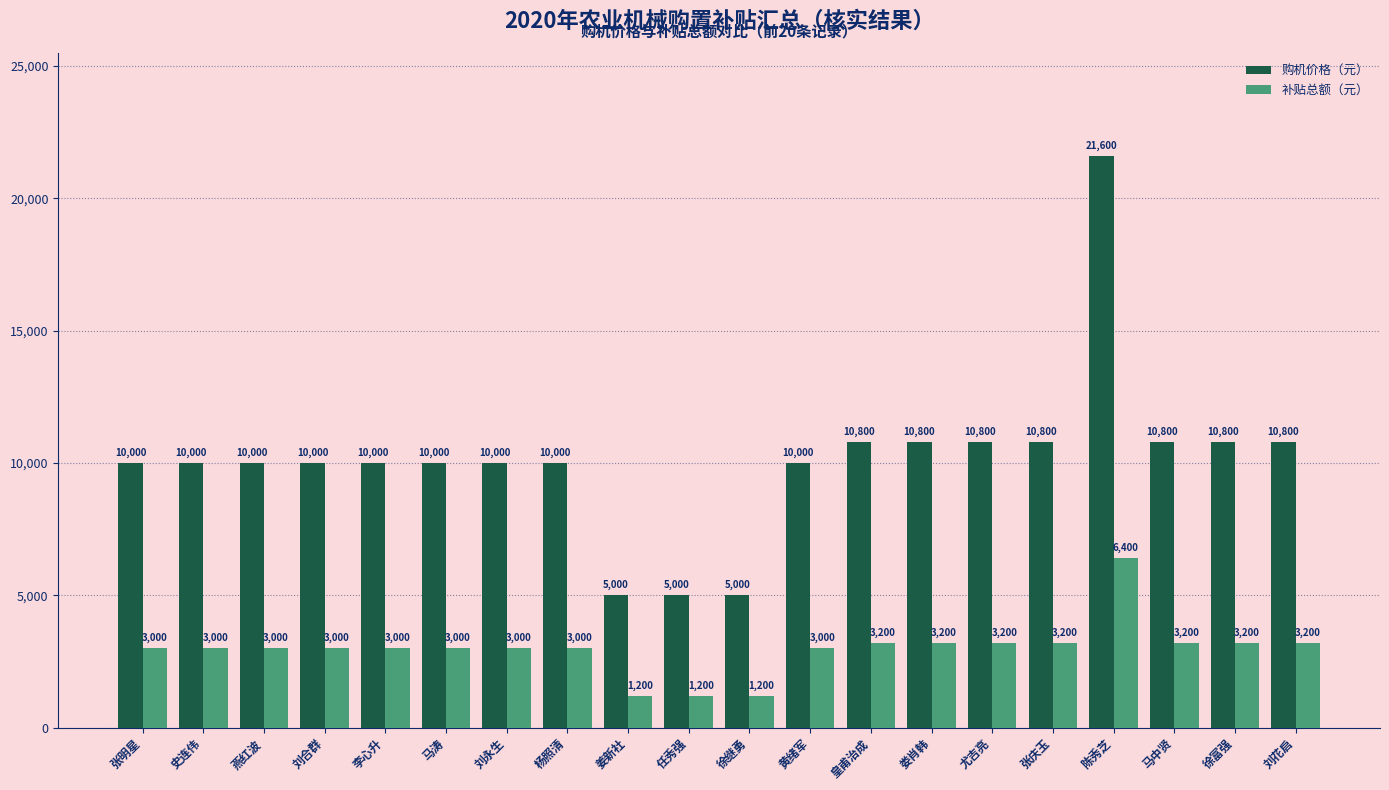

Which series has the largest total across all categories?

购机价格（元）